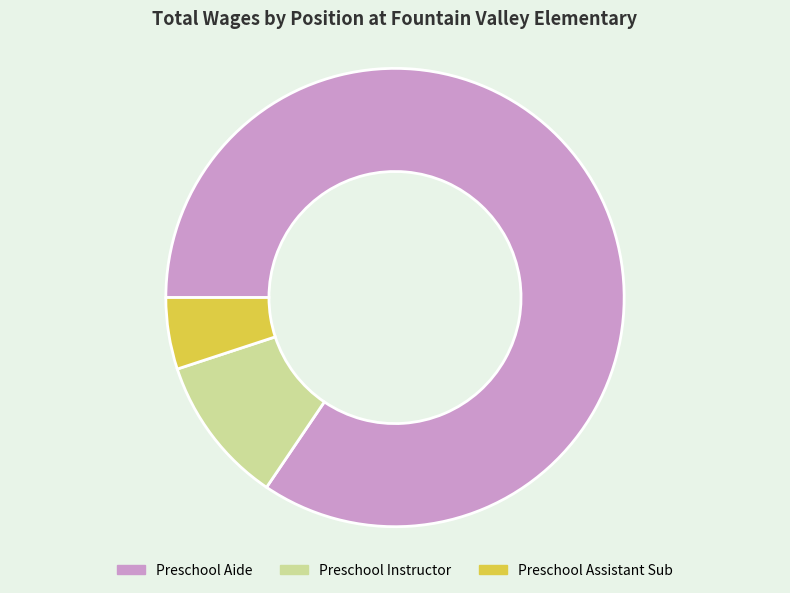

True or false: Preschool Assistant Sub accounts for 19% of the total.

False